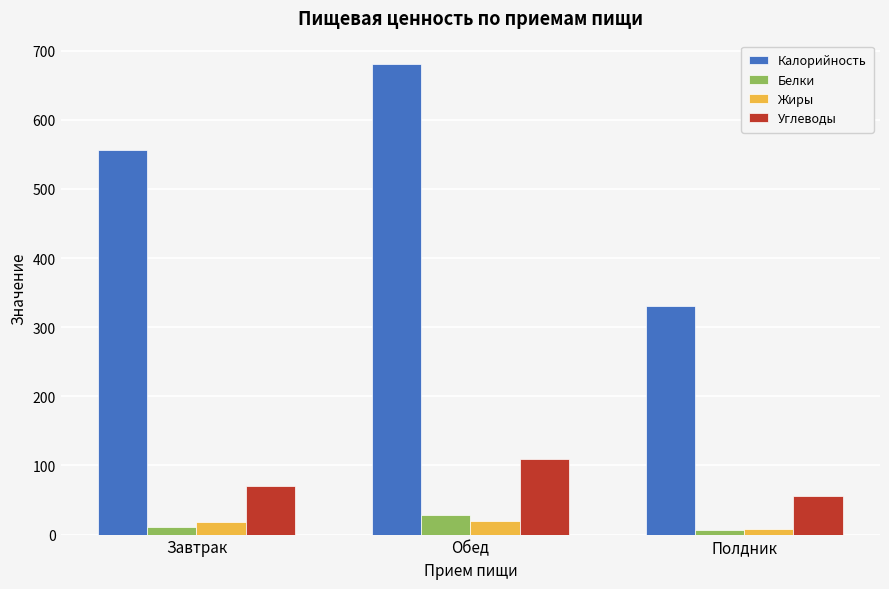

What is the approximate value of Белки at Полдник?

6.5